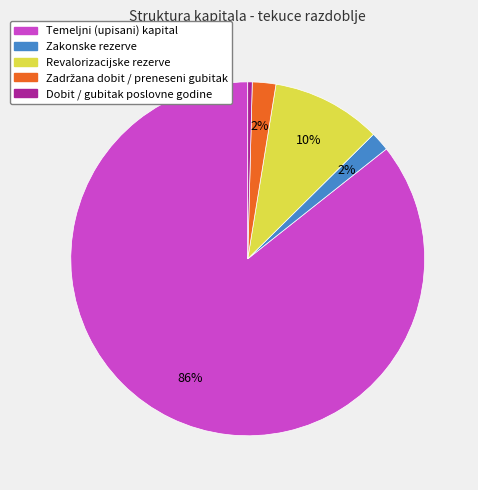

Is the sum of Zakonske rezerve and Revalorizacijske rezerve greater than half?

No